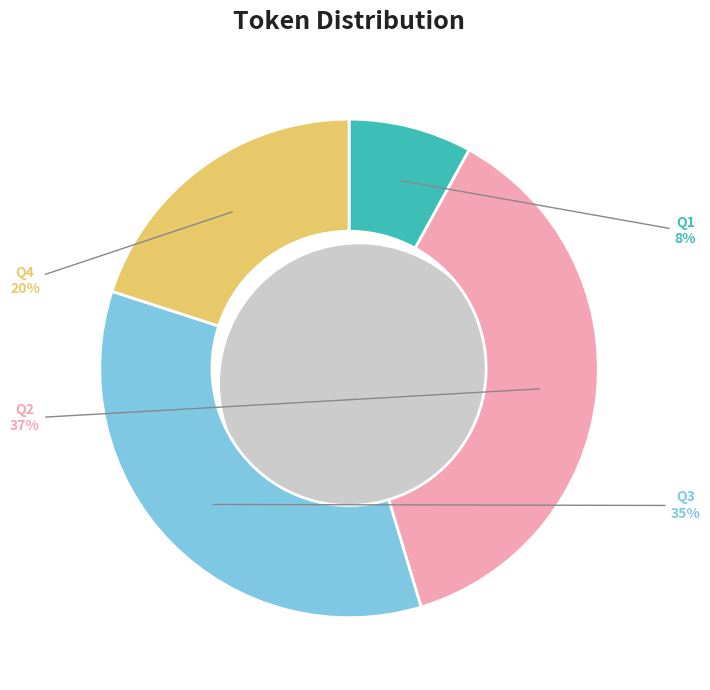

Is Q2 the majority of the pie?

No